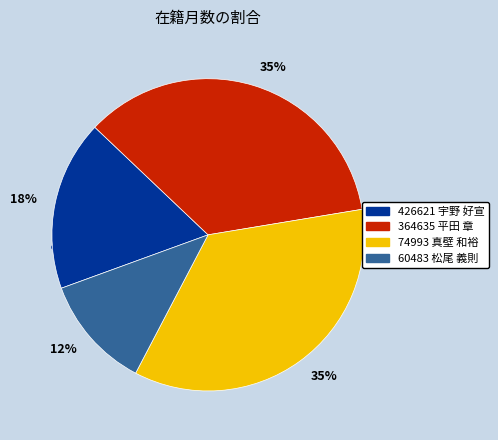

What percentage is the 60483 松尾 義則 slice, to the nearest percent?

12%